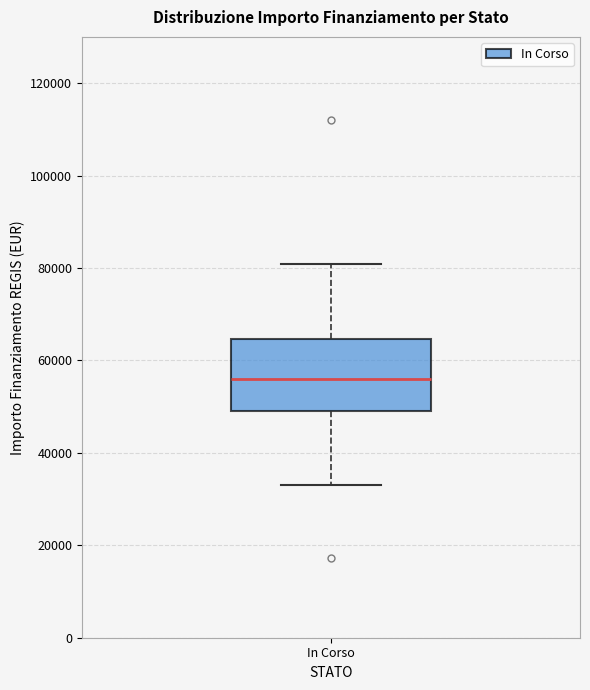

Where does the upper whisker of the box for In Corso end on the y-axis? The values are not printed on the chart, so give them approximately, as read against the axis.

80000